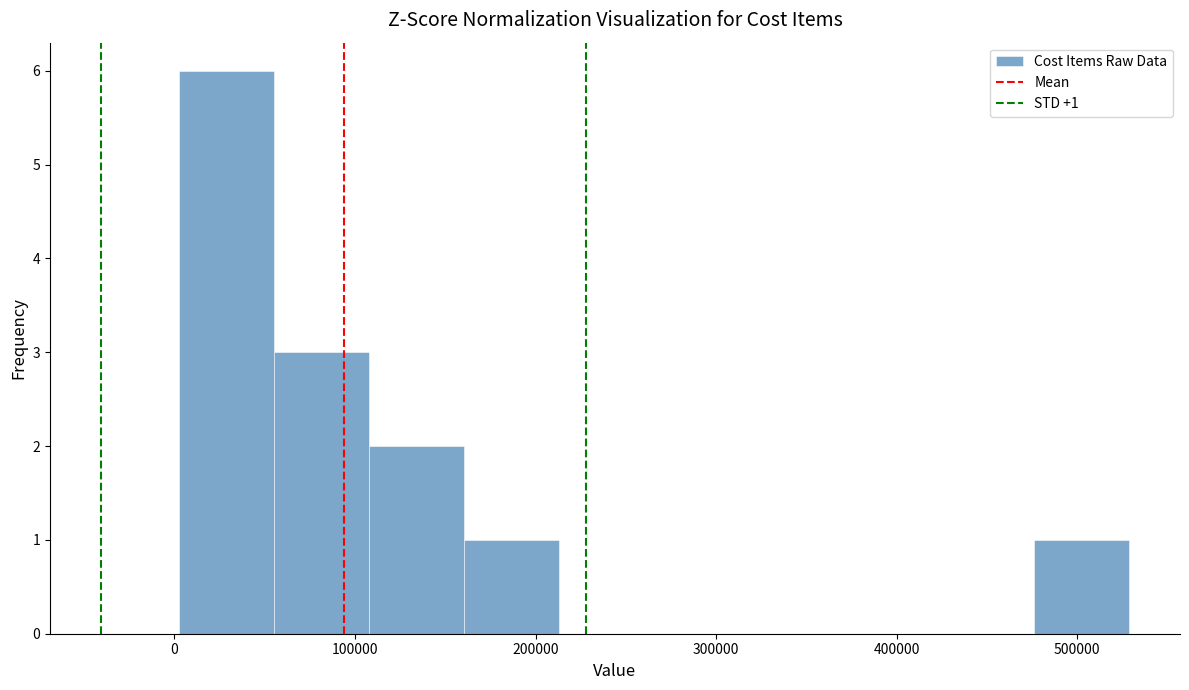

Over which range of the x-axis is the bar tallest?

0 to 60000